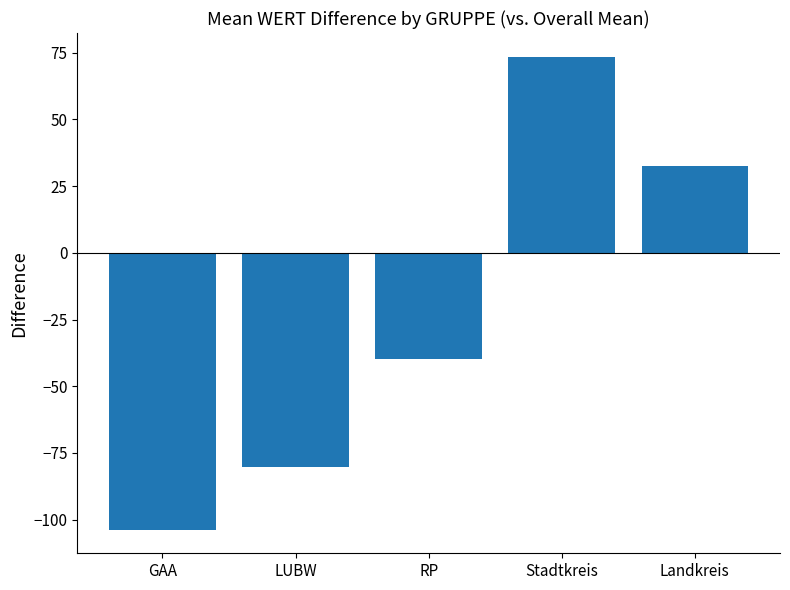

True or false: the data shows 22.3 at Stadtkreis.

False